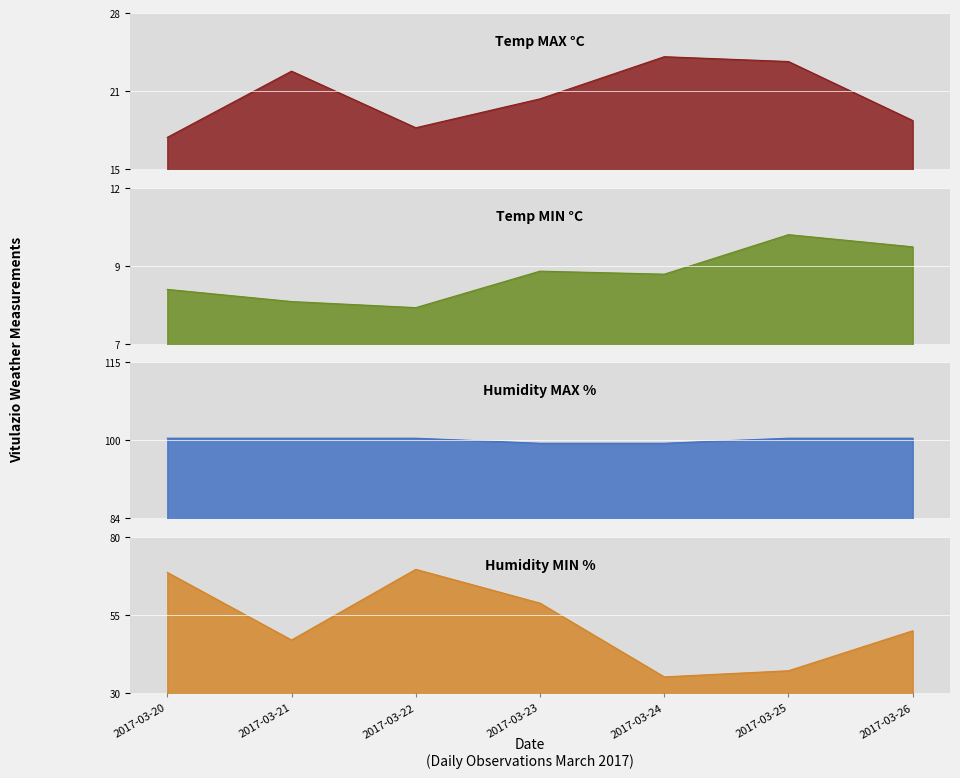

At which label does Temp MAX °C first exceed 20?

2017-03-21